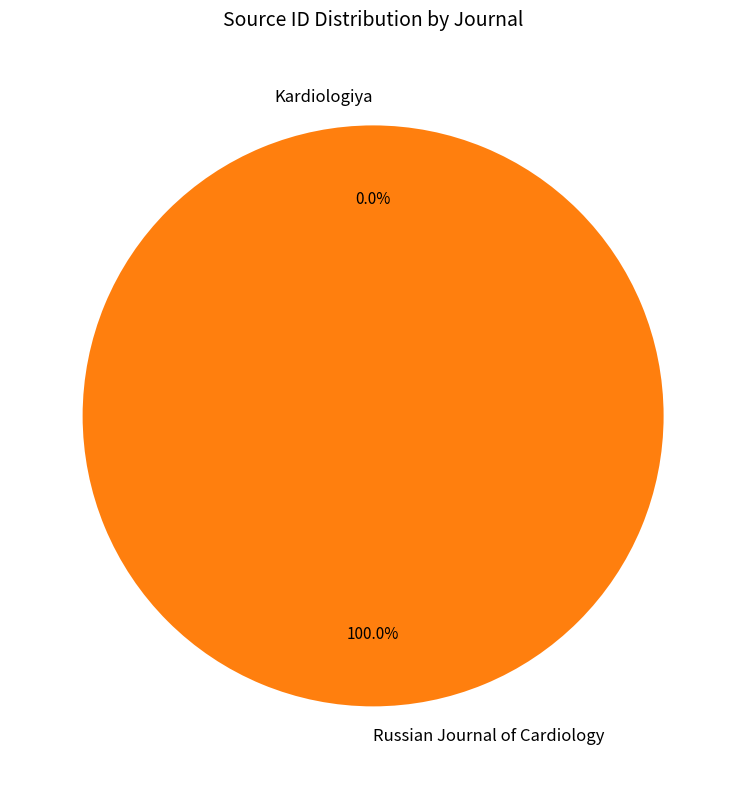

Is there a majority slice in this chart?

Yes